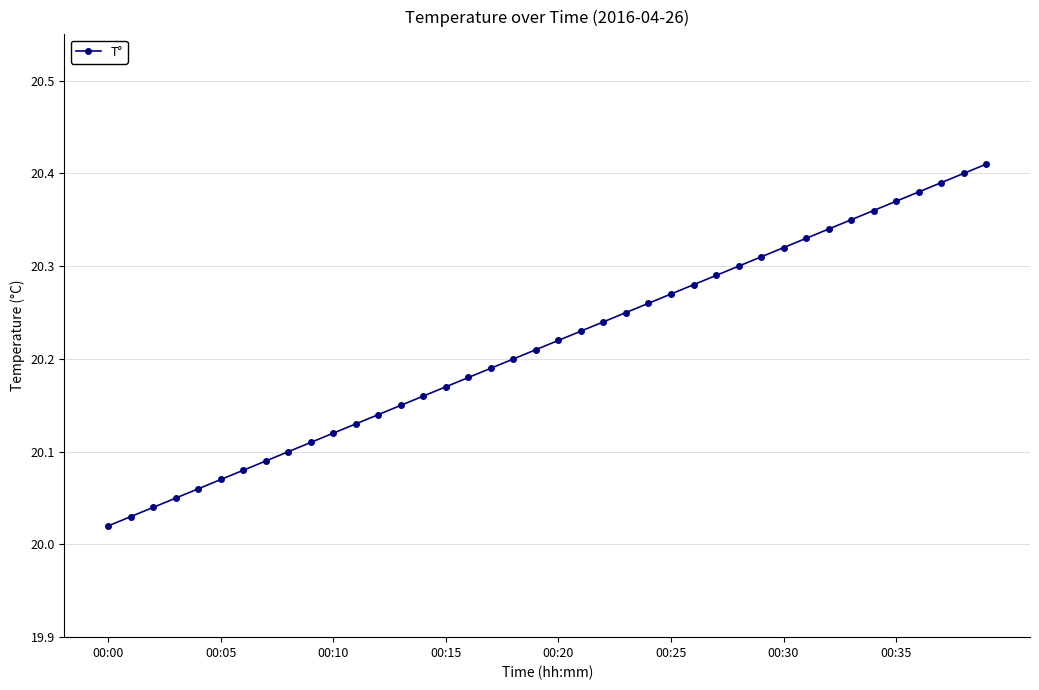

What is the difference between the second highest and second lowest values?

0.4